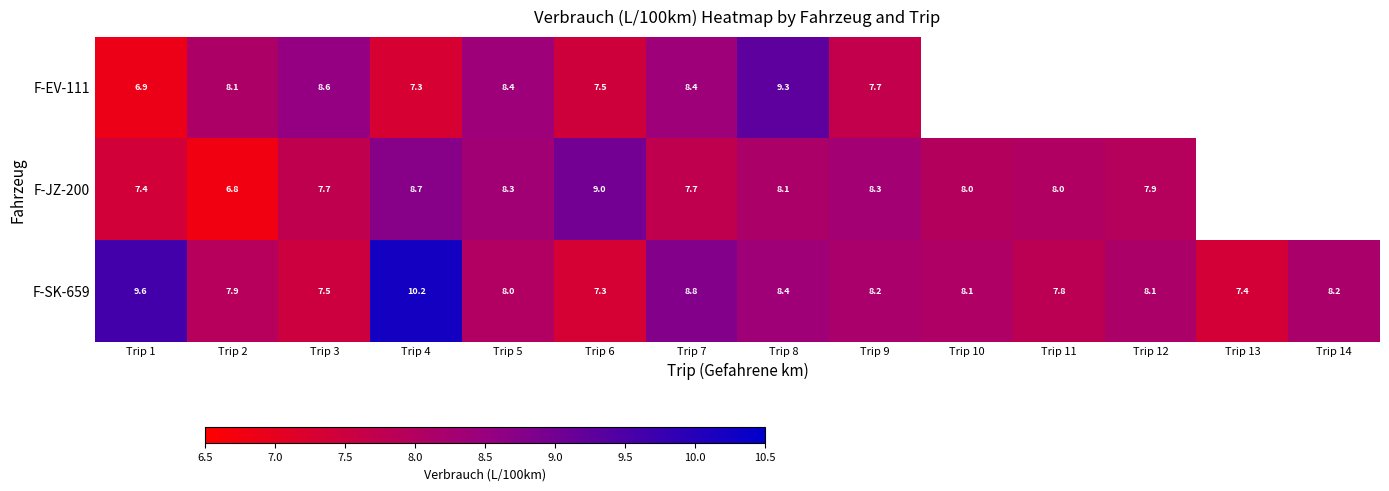

Is the value of F-SK-659 at Trip 11 greater than the value of F-EV-111 at Trip 7?

No